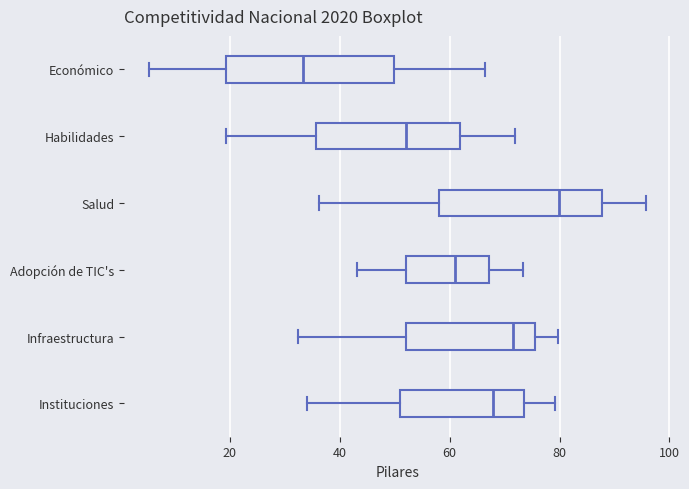

Reading bottom to top, transcribe this box plot: for each box, give where its median line is, the range the box spans, and where its two whiskers end, as read against the x-axis. The values are not printed on the chart, so give them approximately, as read against the axis.

Instituciones: median 68, box 50 to 74, whiskers 34 to 80
Infraestructura: median 72, box 52 to 76, whiskers 32 to 80
Adopción de TIC's: median 60, box 52 to 68, whiskers 44 to 74
Salud: median 80, box 58 to 88, whiskers 36 to 96
Habilidades: median 52, box 36 to 62, whiskers 20 to 72
Económico: median 34, box 20 to 50, whiskers 6 to 66